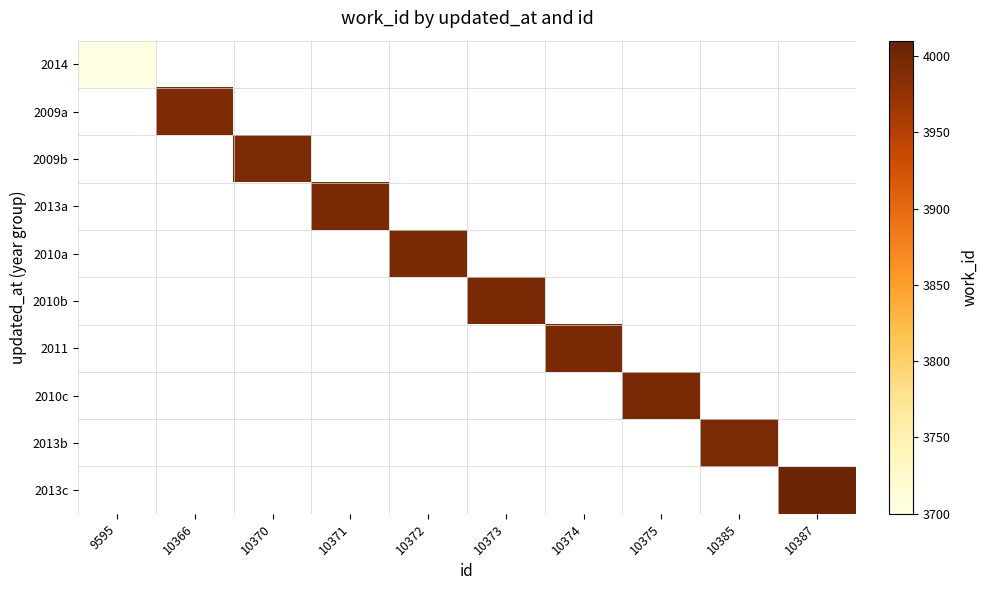

Is the value of 2013a at 10373 greater than the value of 2009a at 9595?

No